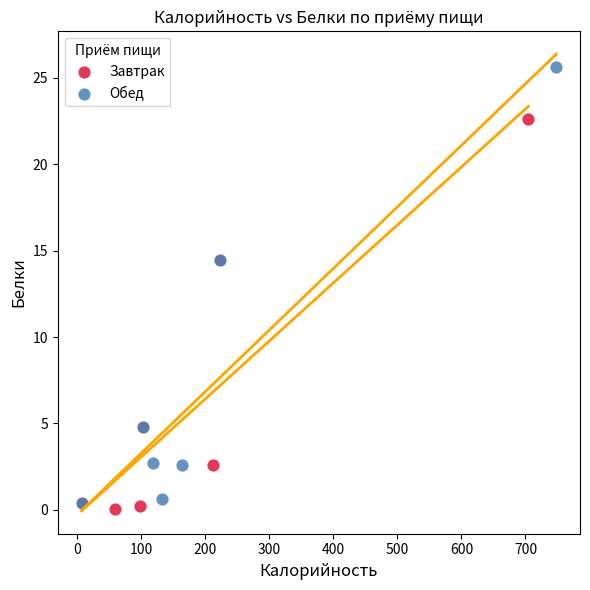

Which series reaches the maximum Y coordinate?

Обед